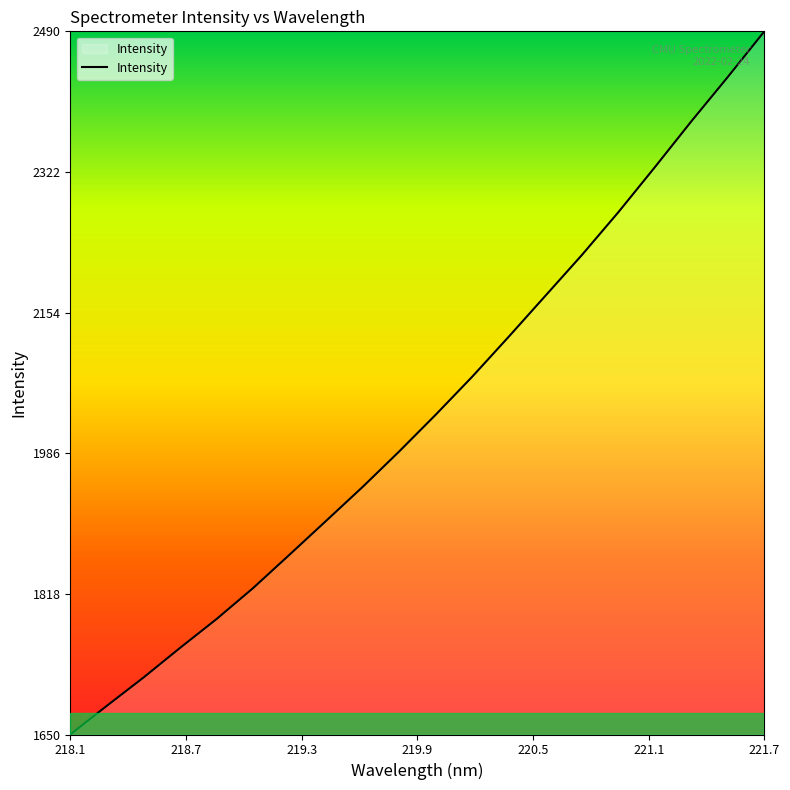

What is the difference between the maximum and minimum values?

840.5